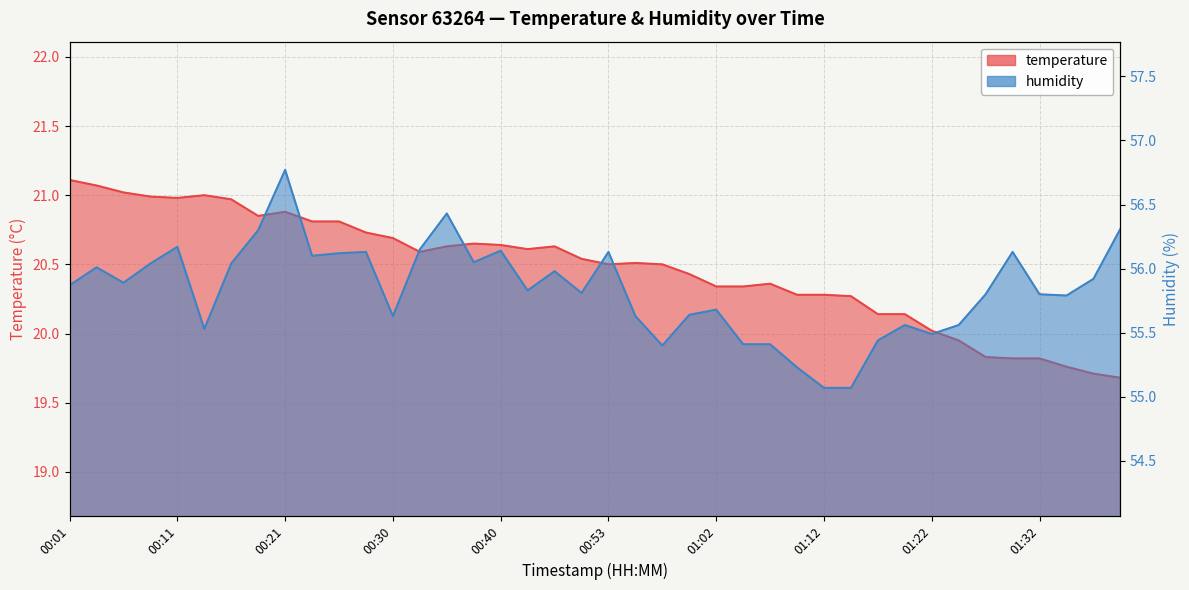

True or false: humidity and temperature cross at least once.

False